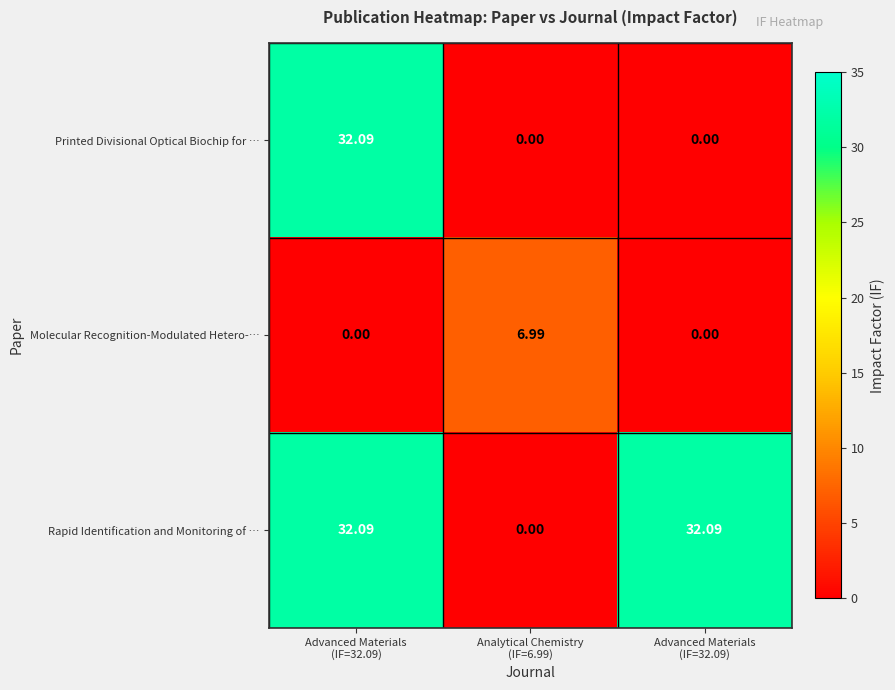

What is the maximum value shown in the chart?

32.1